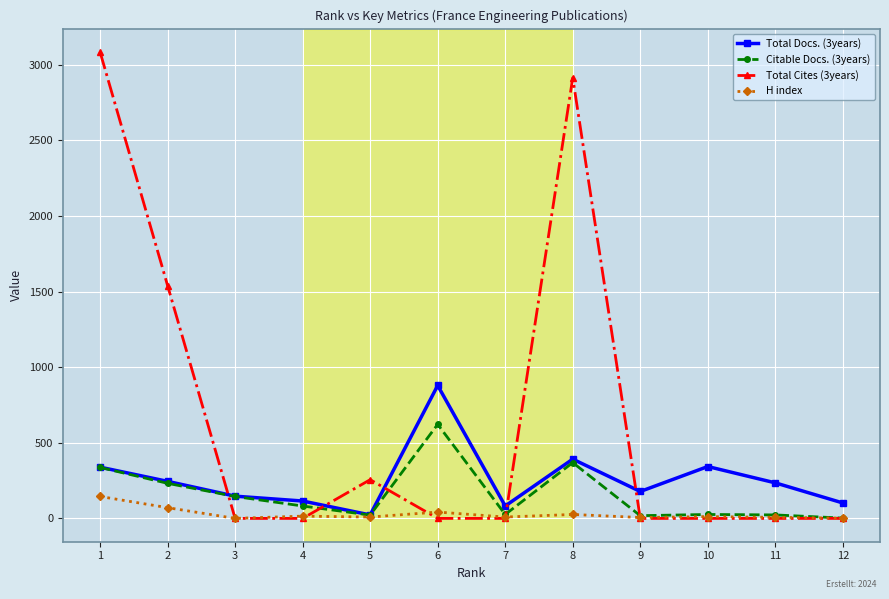

How many interior local peaks does the Total Docs. (3years) series have?

3